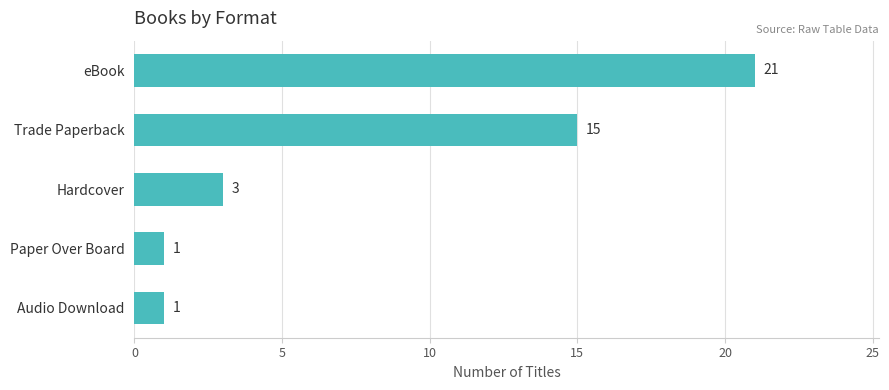

Is it true that the value at Audio Download is 0?

False